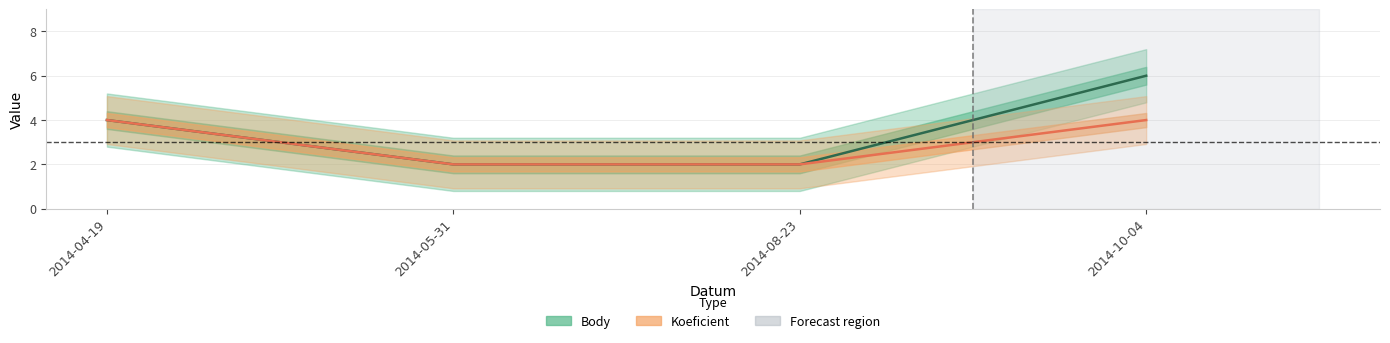

True or false: Koeficient has more than 1 points higher than both neighbors.

False